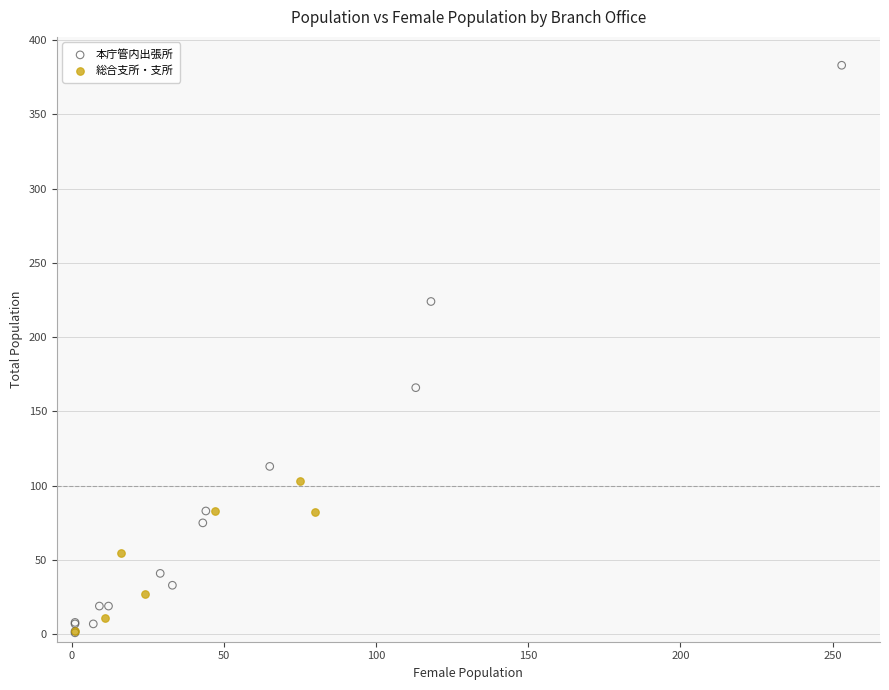

Which series has the widest spread of Y values?

本庁管内出張所